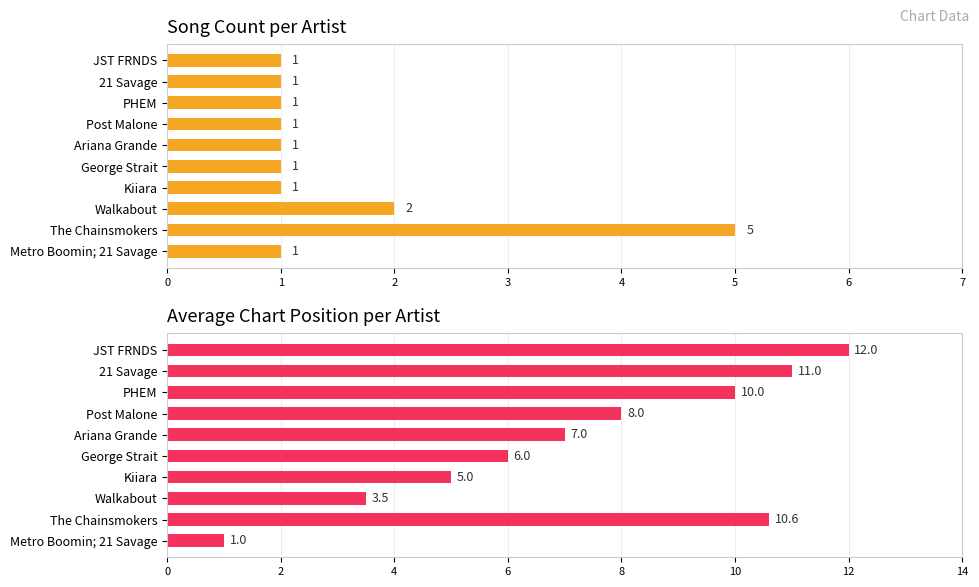

At how many categories does at least one series exceed 9?

4